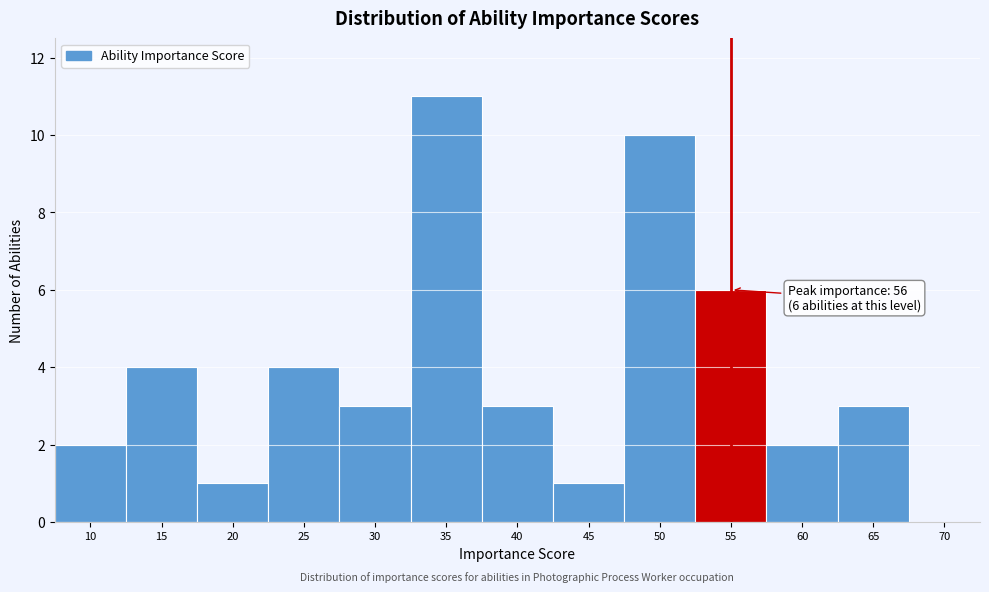

Reading left to right, transcribe all the data shown in this chart.

10=2	15=4	20=1	25=4	30=3	35=11	40=3	45=1	50=10	55=6	60=2	65=3	70=0